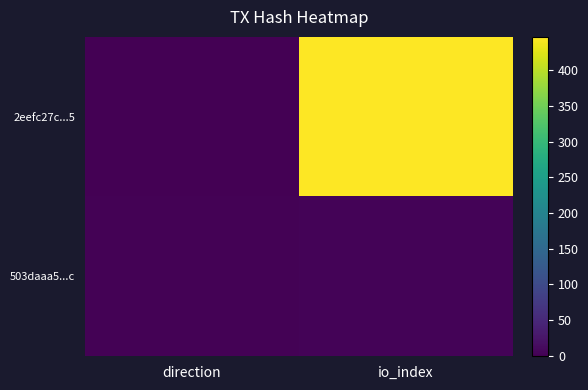

At which category is the sum across all series the highest?

io_index